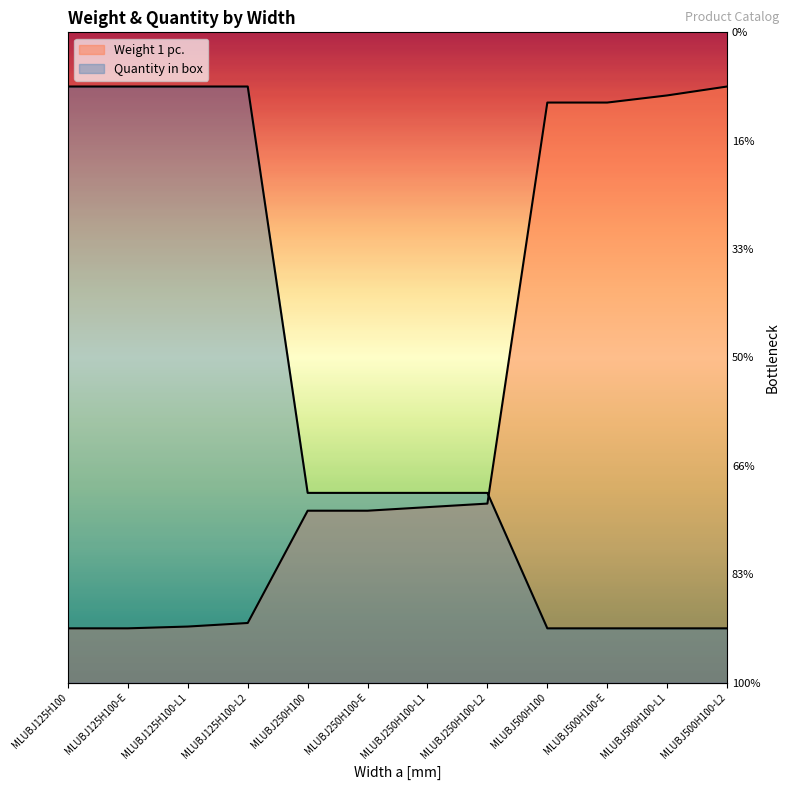

What is the sum of all Weight 1 pc. values?

60.3